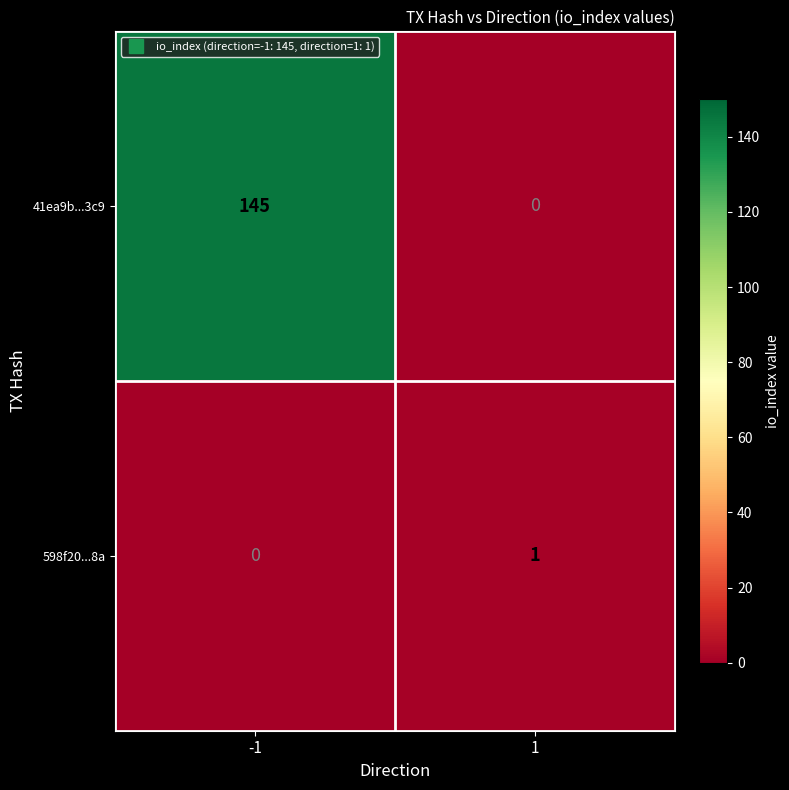

Is it true that 598f20...8a equals 1 at 1?

True